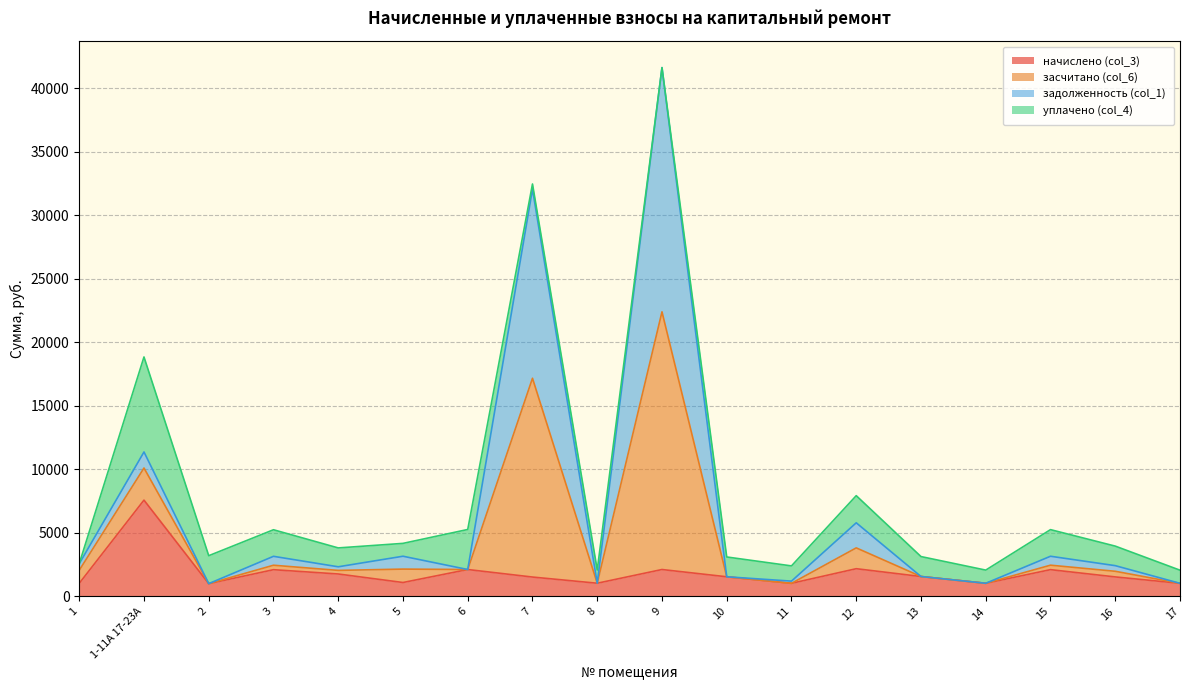

True or false: засчитано (col_6) and начислено (col_3) cross at least once.

False